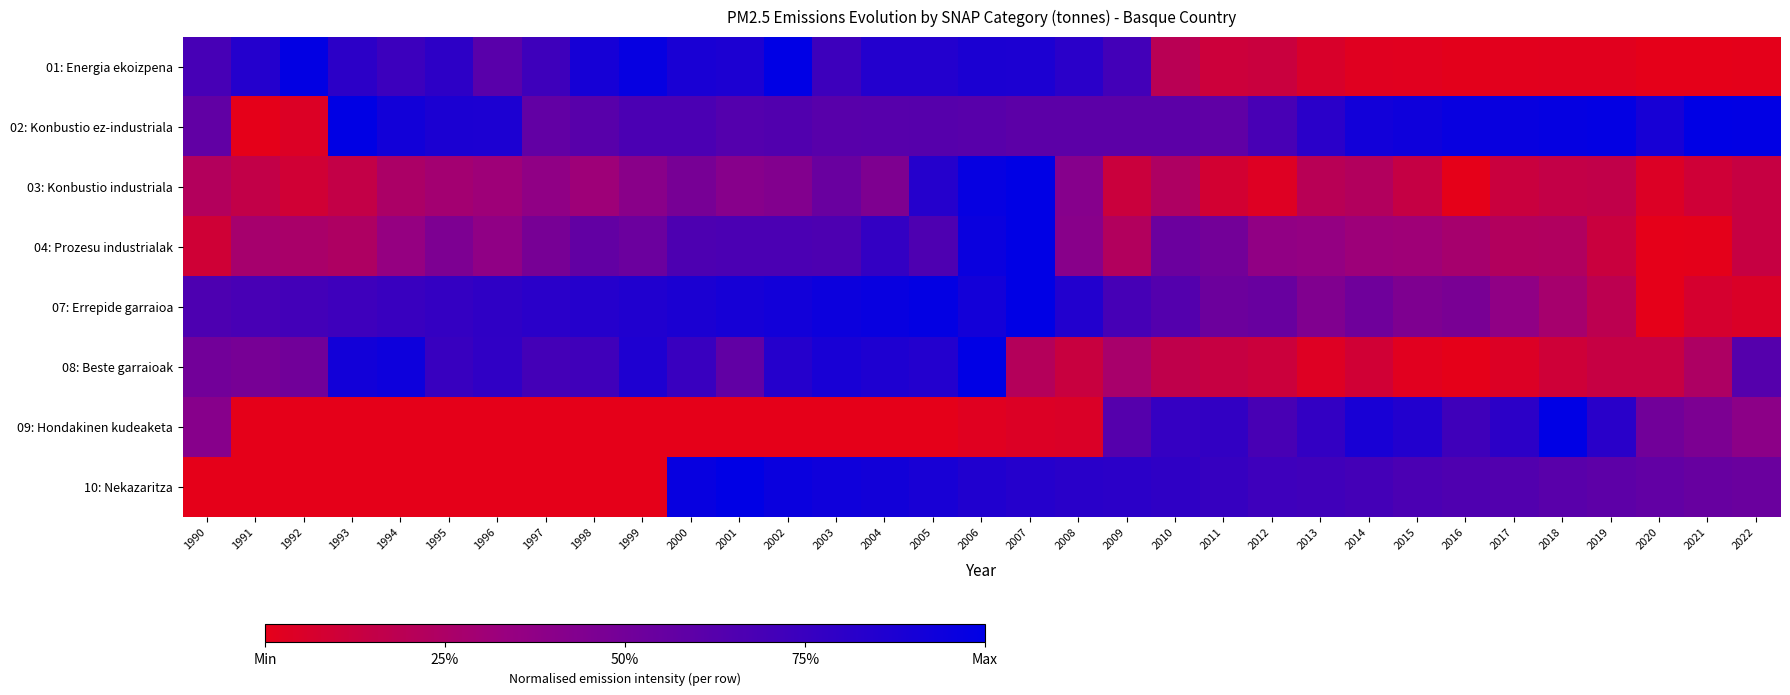

At which category does the chart reach its minimum across all series?

2020